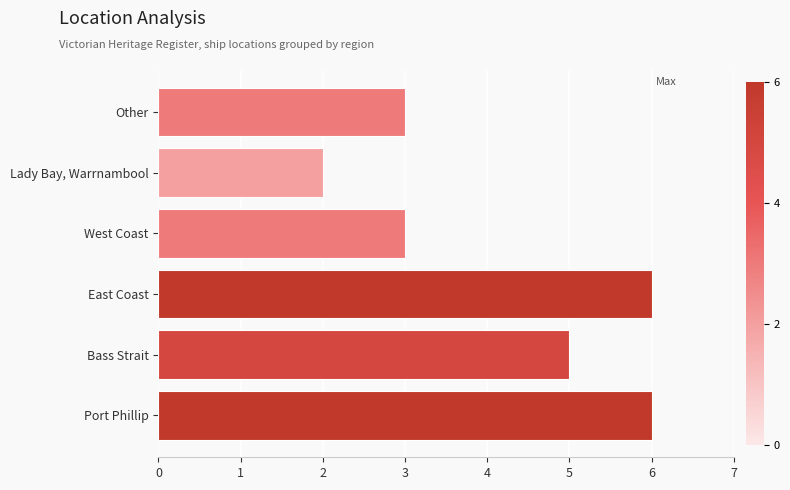

Is it true that the value at Port Phillip is 10?

False